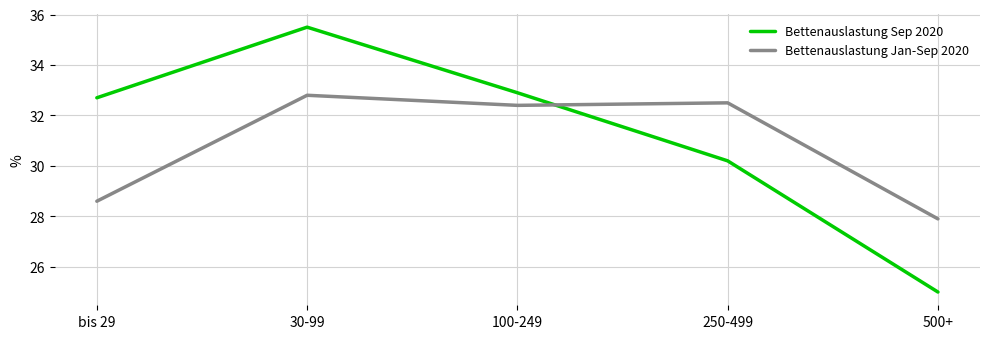

True or false: Bettenauslastung Jan-Sep 2020 and Bettenauslastung Sep 2020 intersect in this chart.

True